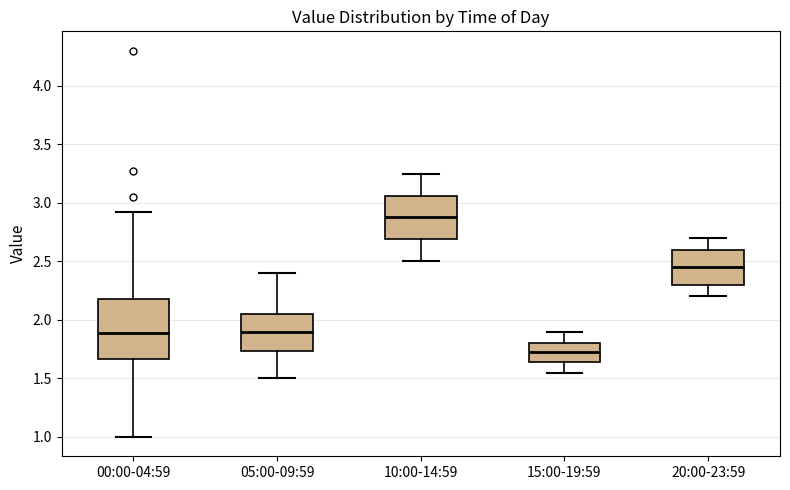

Where does the median line of the box for 00:00-04:59 sit on the y-axis? The values are not printed on the chart, so give them approximately, as read against the axis.

1.90